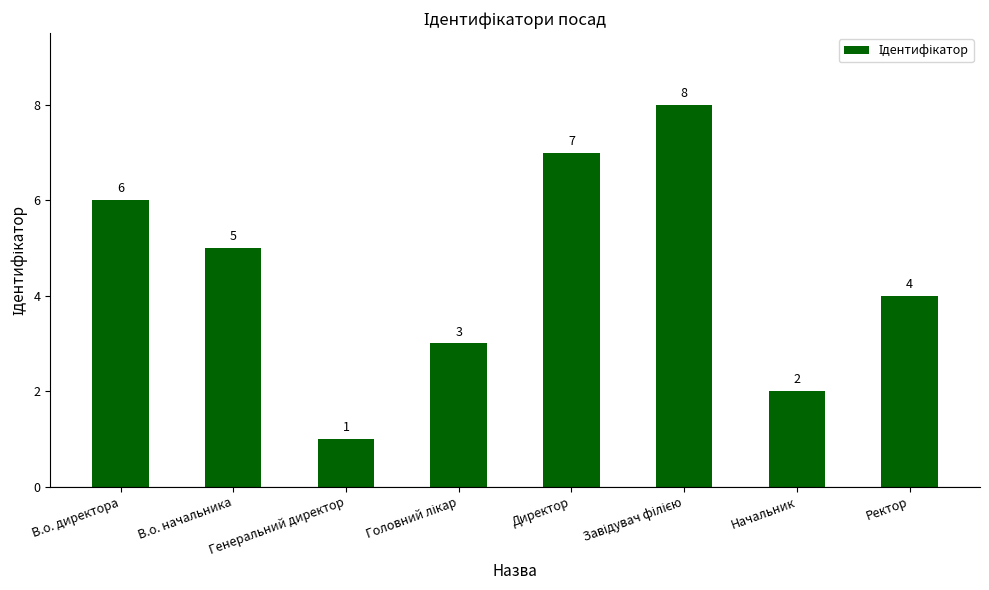

What is the change in value from Генеральний директор to Директор?

+6